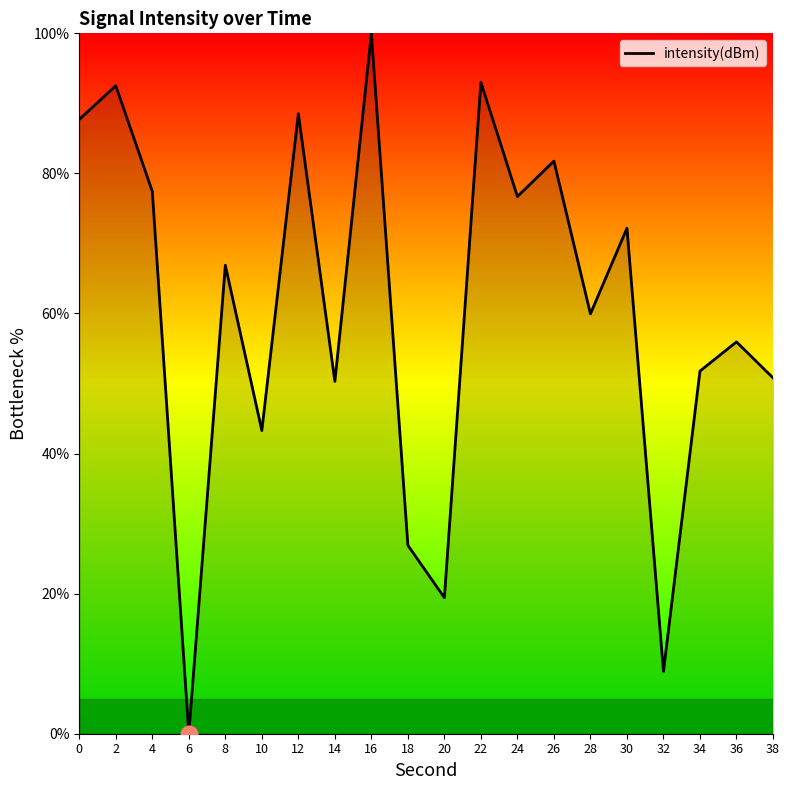

The value at 6 is 0.0. True or false?

True